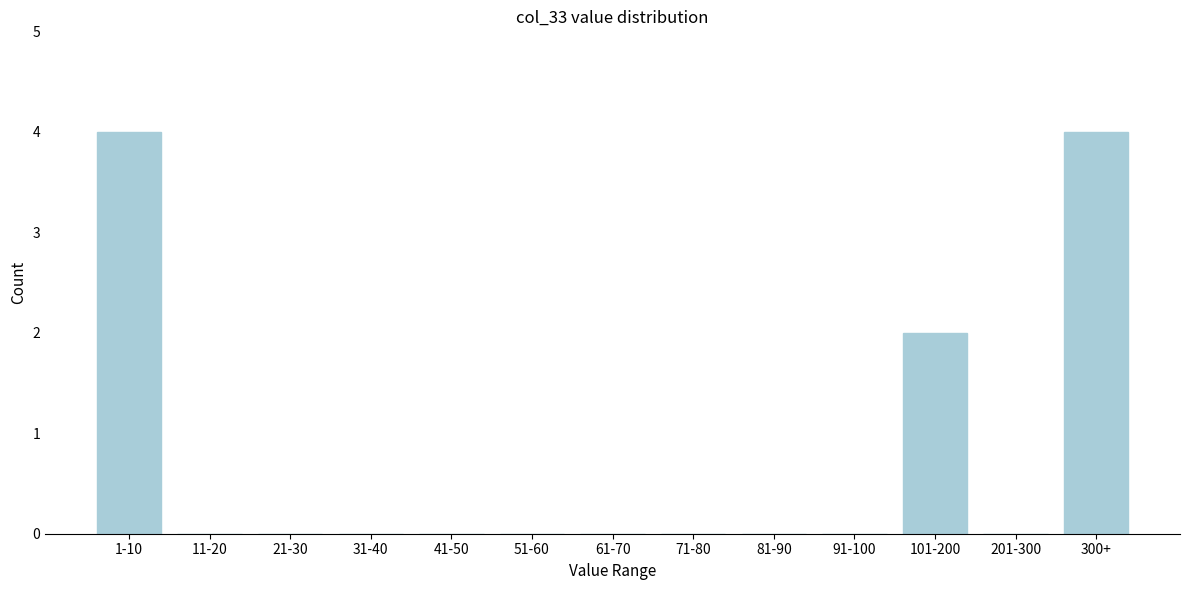

Reading left to right, extract all data points from this chart.

1-10=4	11-20=0	21-30=0	31-40=0	41-50=0	51-60=0	61-70=0	71-80=0	81-90=0	91-100=0	101-200=2	201-300=0	300+=4